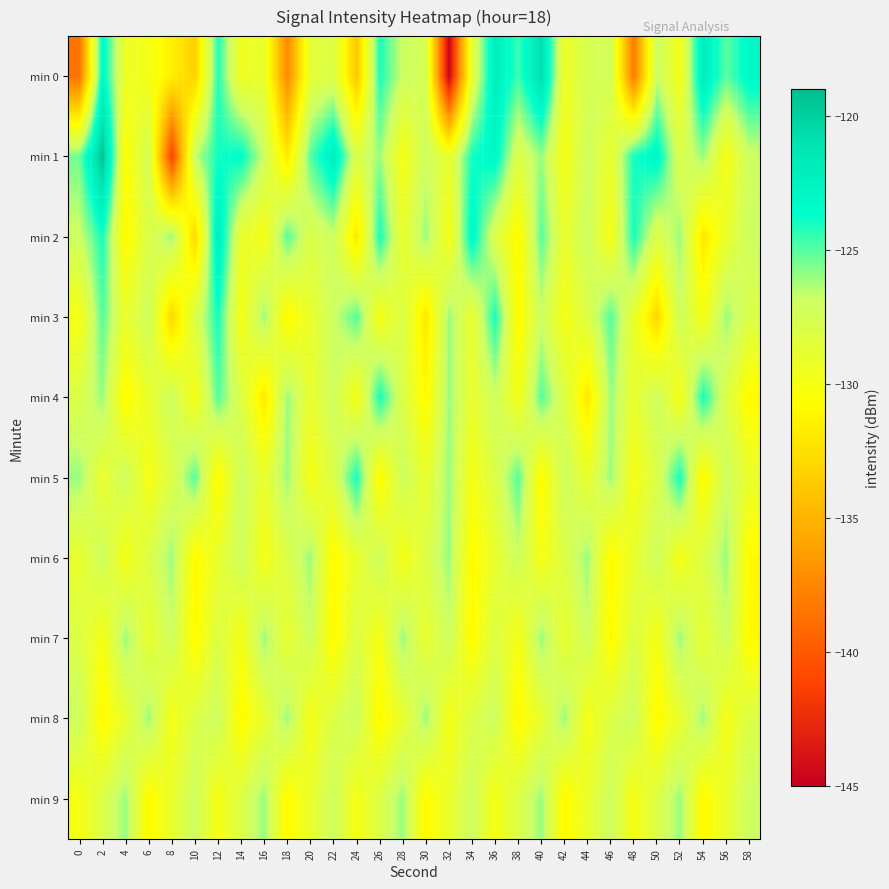

Reading left to right, what are all the values shown in this chart?

min 0: 0=-138.6	2=-123.0	4=-129.2	6=-129.9	8=-131.6	10=-133.4	12=-124.2	14=-129.5	16=-129.0	18=-137.4	20=-128.6	22=-128.0	24=-133.9	26=-124.1	28=-126.9	30=-127.5	32=-144.8	34=-128.6	36=-122.0	38=-124.6	40=-120.8	42=-129.3	44=-127.7	46=-127.2	48=-138.3	50=-126.8	52=-129.8	54=-122.0	56=-125.1	58=-123.1
min 1: 0=-125.4	2=-119.3	4=-130.7	6=-127.3	8=-141.4	10=-126.7	12=-124.0	14=-123.5	16=-127.0	18=-132.0	20=-125.0	22=-122.0	24=-128.0	26=-126.0	28=-130.0	30=-127.0	32=-129.0	34=-124.0	36=-123.0	38=-128.0	40=-126.0	42=-130.0	44=-127.0	46=-129.0	48=-124.0	50=-123.0	52=-128.0	54=-126.0	56=-130.0	58=-127.0
min 2: 0=-127.0	2=-124.0	4=-131.0	6=-128.0	8=-126.0	10=-133.0	12=-122.0	14=-129.0	16=-130.0	18=-125.0	20=-128.0	22=-127.0	24=-132.0	26=-124.0	28=-129.0	30=-126.0	32=-130.0	34=-123.0	36=-128.0	38=-131.0	40=-125.0	42=-129.0	44=-127.0	46=-130.0	48=-124.0	50=-128.0	52=-126.0	54=-132.0	56=-129.0	58=-127.0
min 3: 0=-130.0	2=-125.0	4=-129.0	6=-127.0	8=-133.0	10=-128.0	12=-124.0	14=-130.0	16=-126.0	18=-131.0	20=-129.0	22=-127.0	24=-125.0	26=-130.0	28=-128.0	30=-132.0	32=-126.0	34=-129.0	36=-124.0	38=-131.0	40=-127.0	42=-130.0	44=-128.0	46=-125.0	48=-129.0	50=-133.0	52=-127.0	54=-130.0	56=-126.0	58=-128.0
min 4: 0=-128.0	2=-126.0	4=-131.0	6=-129.0	8=-127.0	10=-130.0	12=-125.0	14=-128.0	16=-132.0	18=-126.0	20=-129.0	22=-127.0	24=-130.0	26=-124.0	28=-128.0	30=-131.0	32=-126.0	34=-129.0	36=-127.0	38=-130.0	40=-125.0	42=-128.0	44=-132.0	46=-126.0	48=-129.0	50=-127.0	52=-130.0	54=-124.0	56=-128.0	58=-131.0
min 5: 0=-126.0	2=-129.0	4=-127.0	6=-130.0	8=-128.0	10=-125.0	12=-131.0	14=-127.0	16=-129.0	18=-126.0	20=-130.0	22=-128.0	24=-124.0	26=-131.0	28=-127.0	30=-129.0	32=-126.0	34=-130.0	36=-128.0	38=-125.0	40=-131.0	42=-127.0	44=-129.0	46=-126.0	48=-130.0	50=-128.0	52=-124.0	54=-131.0	56=-127.0	58=-129.0
min 6: 0=-129.0	2=-127.0	4=-130.0	6=-128.0	8=-126.0	10=-131.0	12=-129.0	14=-127.0	16=-130.0	18=-128.0	20=-126.0	22=-131.0	24=-129.0	26=-127.0	28=-130.0	30=-128.0	32=-126.0	34=-131.0	36=-129.0	38=-127.0	40=-130.0	42=-128.0	44=-126.0	46=-131.0	48=-129.0	50=-127.0	52=-130.0	54=-128.0	56=-126.0	58=-131.0
min 7: 0=-128.0	2=-130.0	4=-126.0	6=-129.0	8=-127.0	10=-131.0	12=-128.0	14=-130.0	16=-126.0	18=-129.0	20=-127.0	22=-131.0	24=-128.0	26=-130.0	28=-126.0	30=-129.0	32=-127.0	34=-131.0	36=-128.0	38=-130.0	40=-126.0	42=-129.0	44=-127.0	46=-131.0	48=-128.0	50=-130.0	52=-126.0	54=-129.0	56=-127.0	58=-131.0
min 8: 0=-127.0	2=-131.0	4=-129.0	6=-126.0	8=-130.0	10=-128.0	12=-127.0	14=-131.0	16=-129.0	18=-126.0	20=-130.0	22=-128.0	24=-127.0	26=-131.0	28=-129.0	30=-126.0	32=-130.0	34=-128.0	36=-127.0	38=-131.0	40=-129.0	42=-126.0	44=-130.0	46=-128.0	48=-127.0	50=-131.0	52=-129.0	54=-126.0	56=-130.0	58=-128.0
min 9: 0=-130.0	2=-128.0	4=-126.0	6=-131.0	8=-129.0	10=-127.0	12=-130.0	14=-128.0	16=-126.0	18=-131.0	20=-129.0	22=-127.0	24=-130.0	26=-128.0	28=-126.0	30=-131.0	32=-129.0	34=-127.0	36=-130.0	38=-128.0	40=-126.0	42=-131.0	44=-129.0	46=-127.0	48=-130.0	50=-128.0	52=-126.0	54=-131.0	56=-129.0	58=-127.0